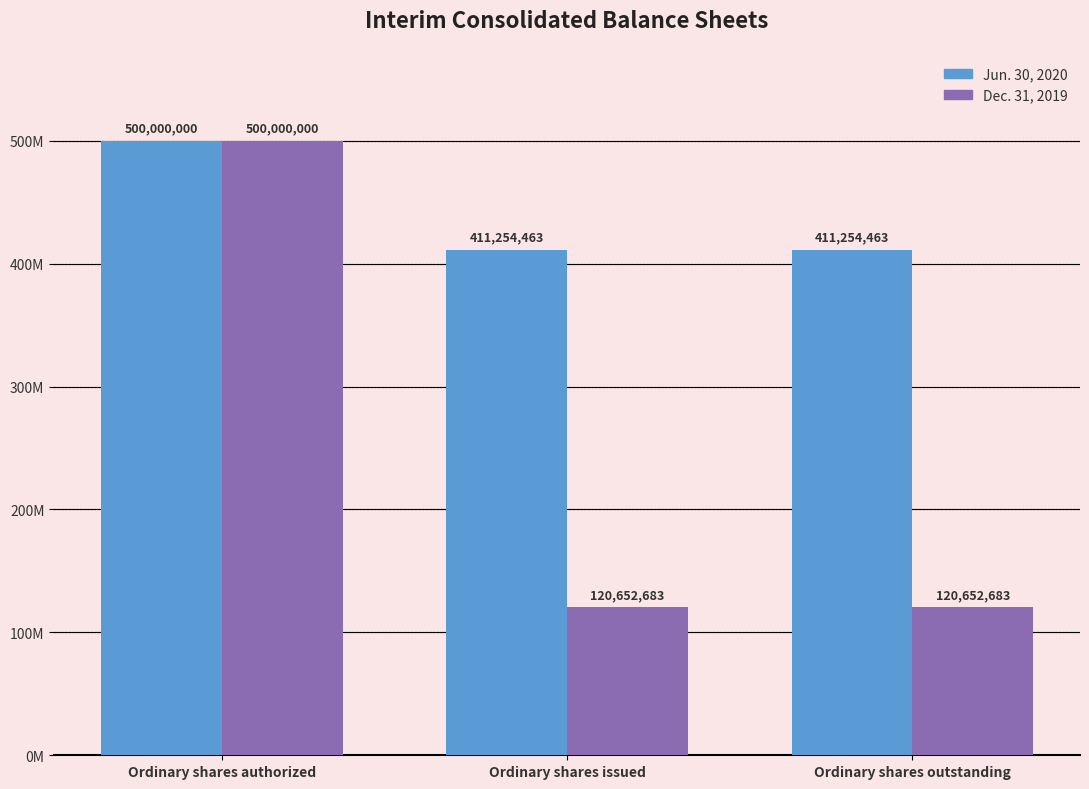

Does the chart contain any negative values?

No